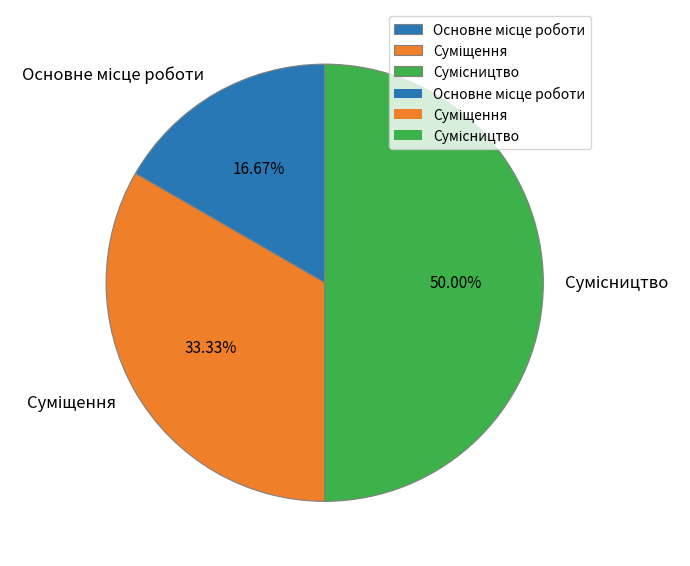

What is the smallest slice in the pie chart?

Основне місце роботи